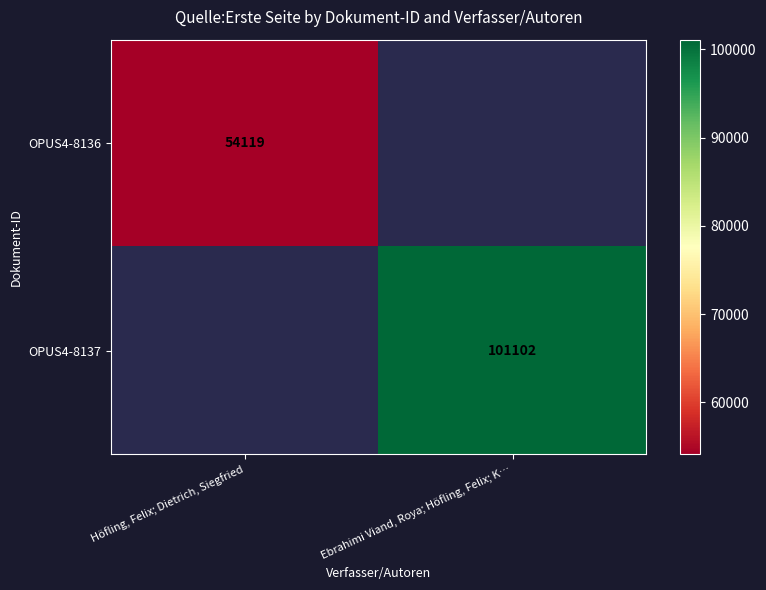

Which category has the lowest value across all series?

Höfling, Felix; Dietrich, Siegfried